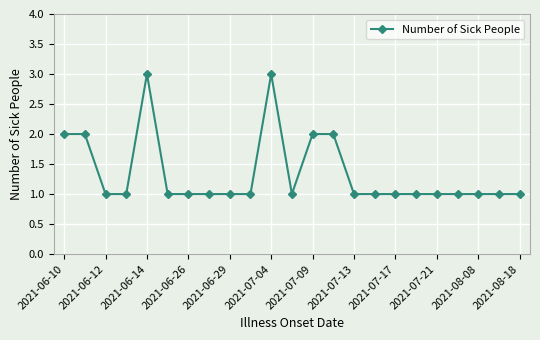

What is the value of the 13th point from the left?

2